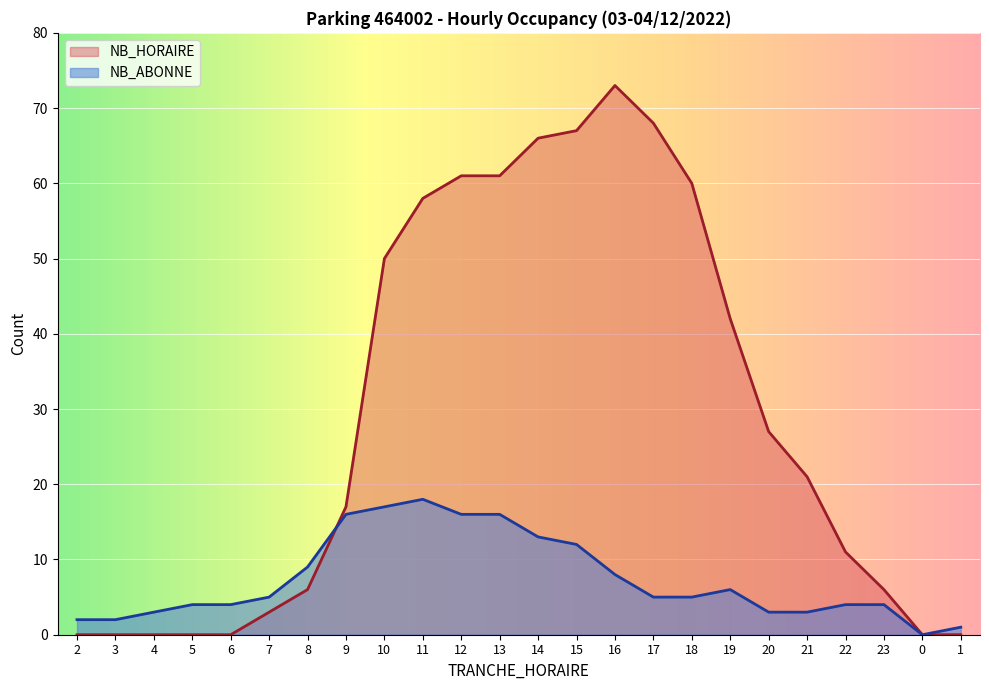

How many values in NB_HORAIRE are above zero?

17